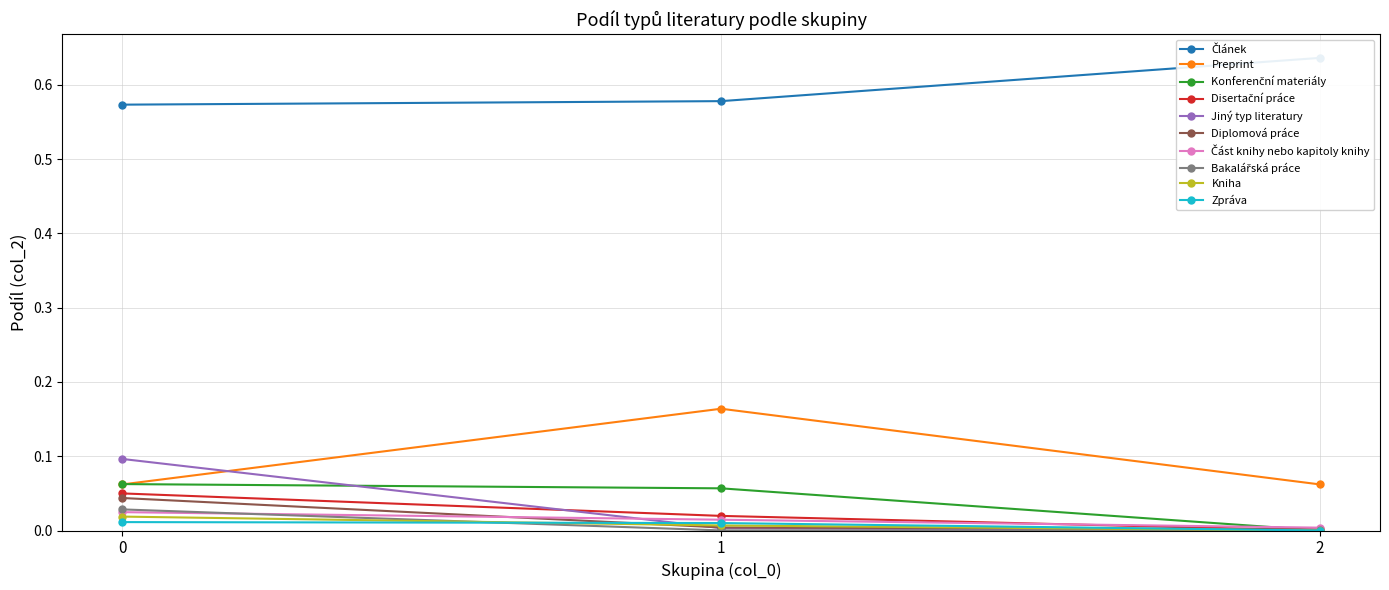

What is the value of the Článek point at the 1st from the left?

0.6